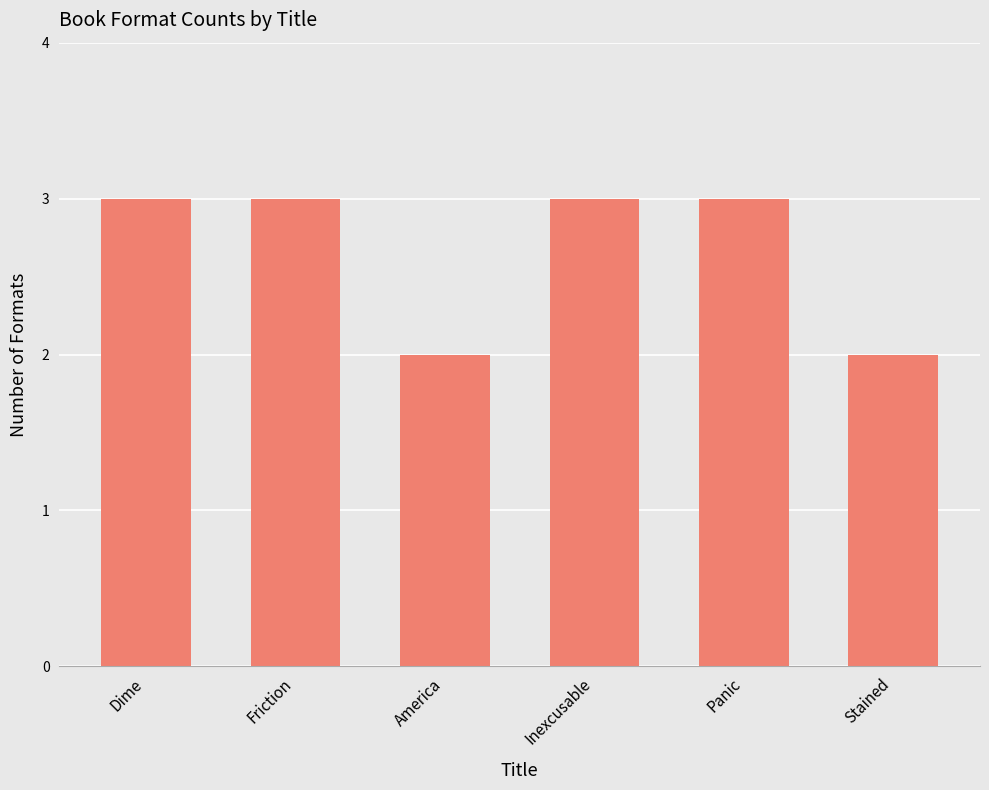

What is the maximum value shown in the chart?

3